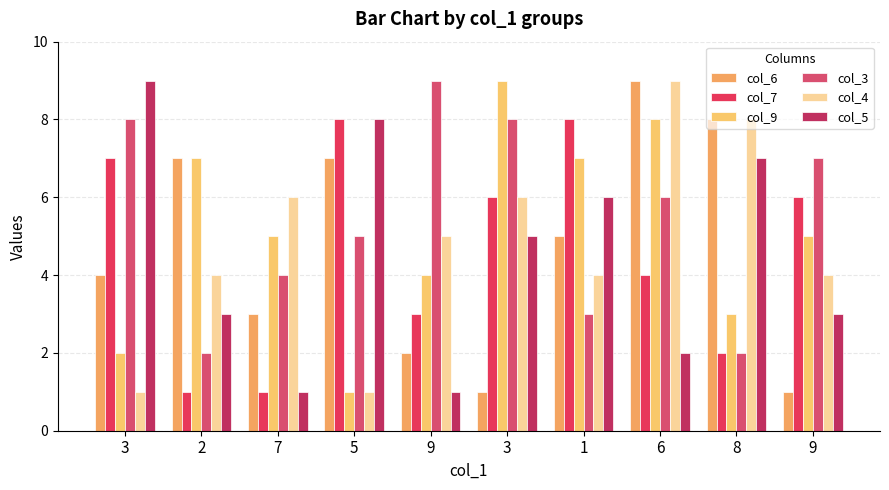

Is the value of col_4 at 2 greater than the value of col_9 at 2?

No